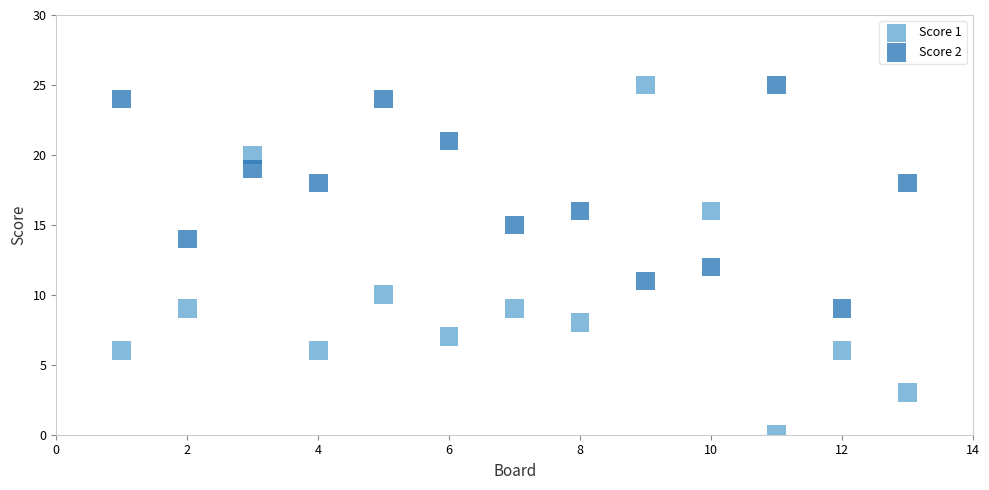

What is the X range (max minus min) for the scatter plot?

12